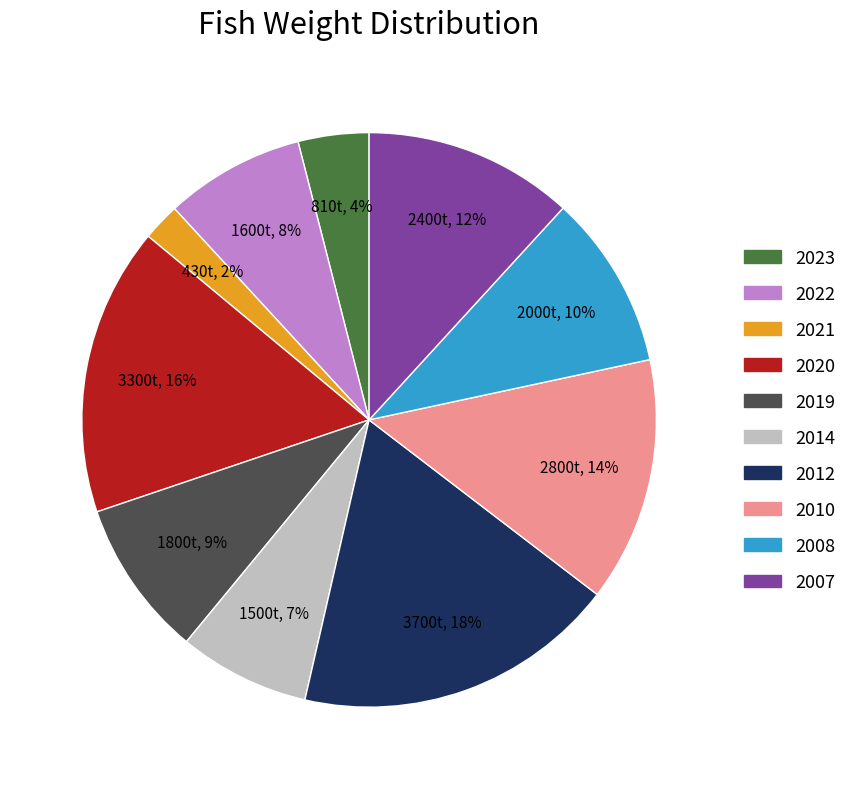

To the nearest percent, what is the average slice percentage?

10%